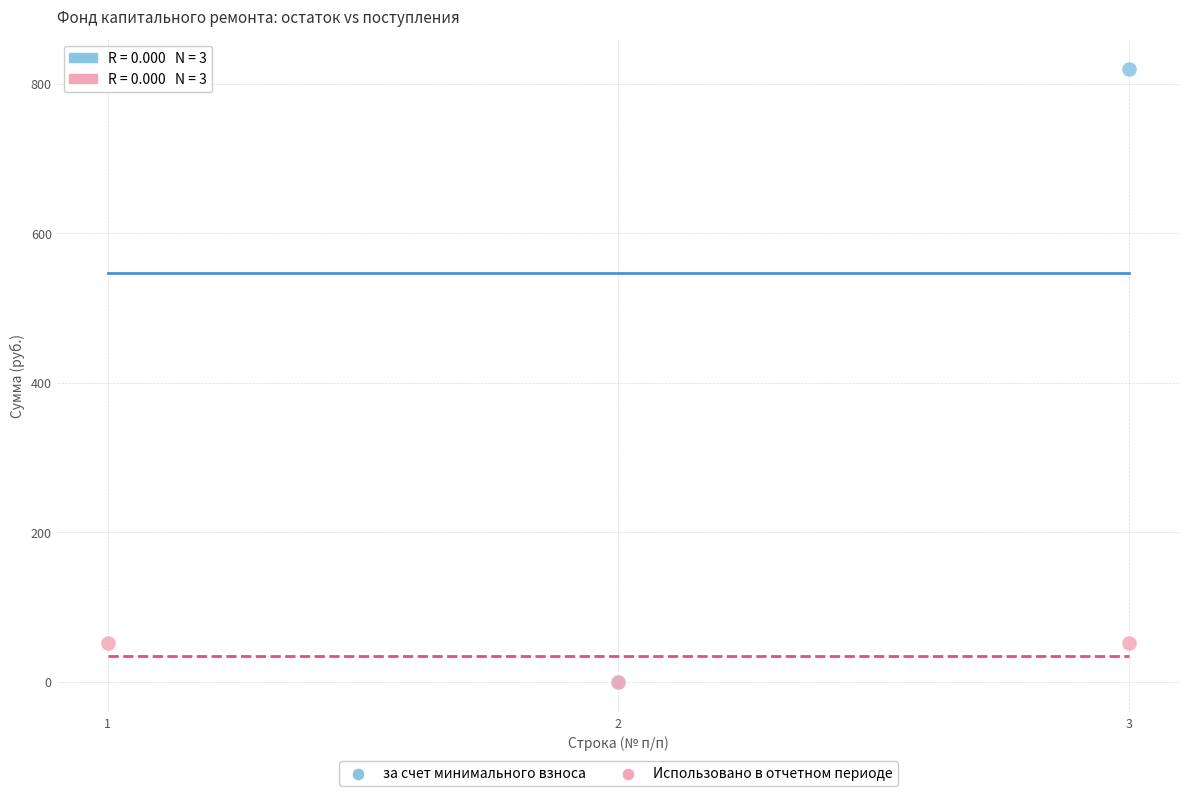

What are all the series names shown in the legend?

за счет минимального взноса, Использовано в отчетном периоде